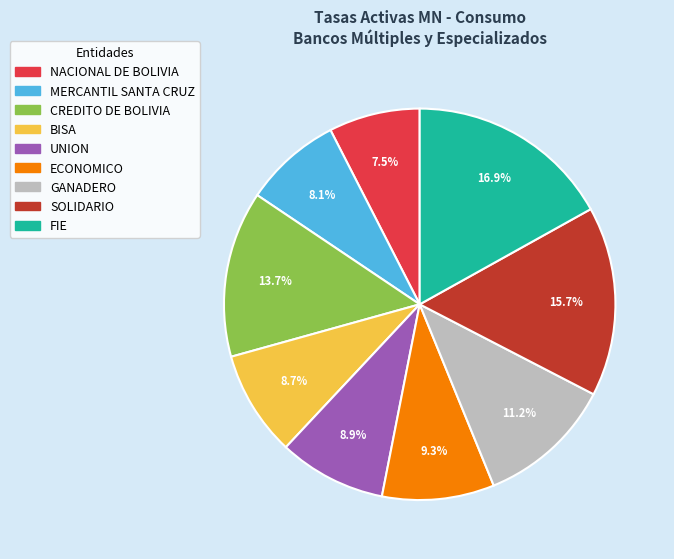

Does any single category account for the majority?

No